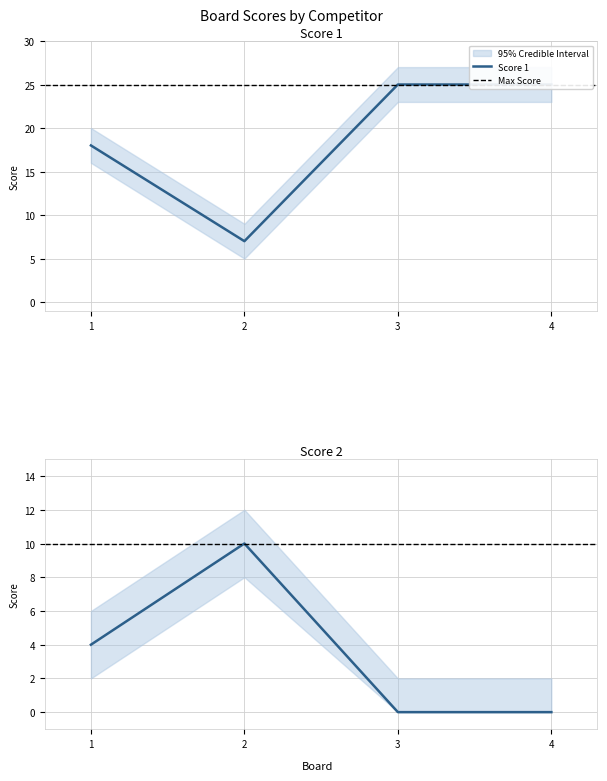

What is the value of the Score 2 point at the 2nd from the left?

10